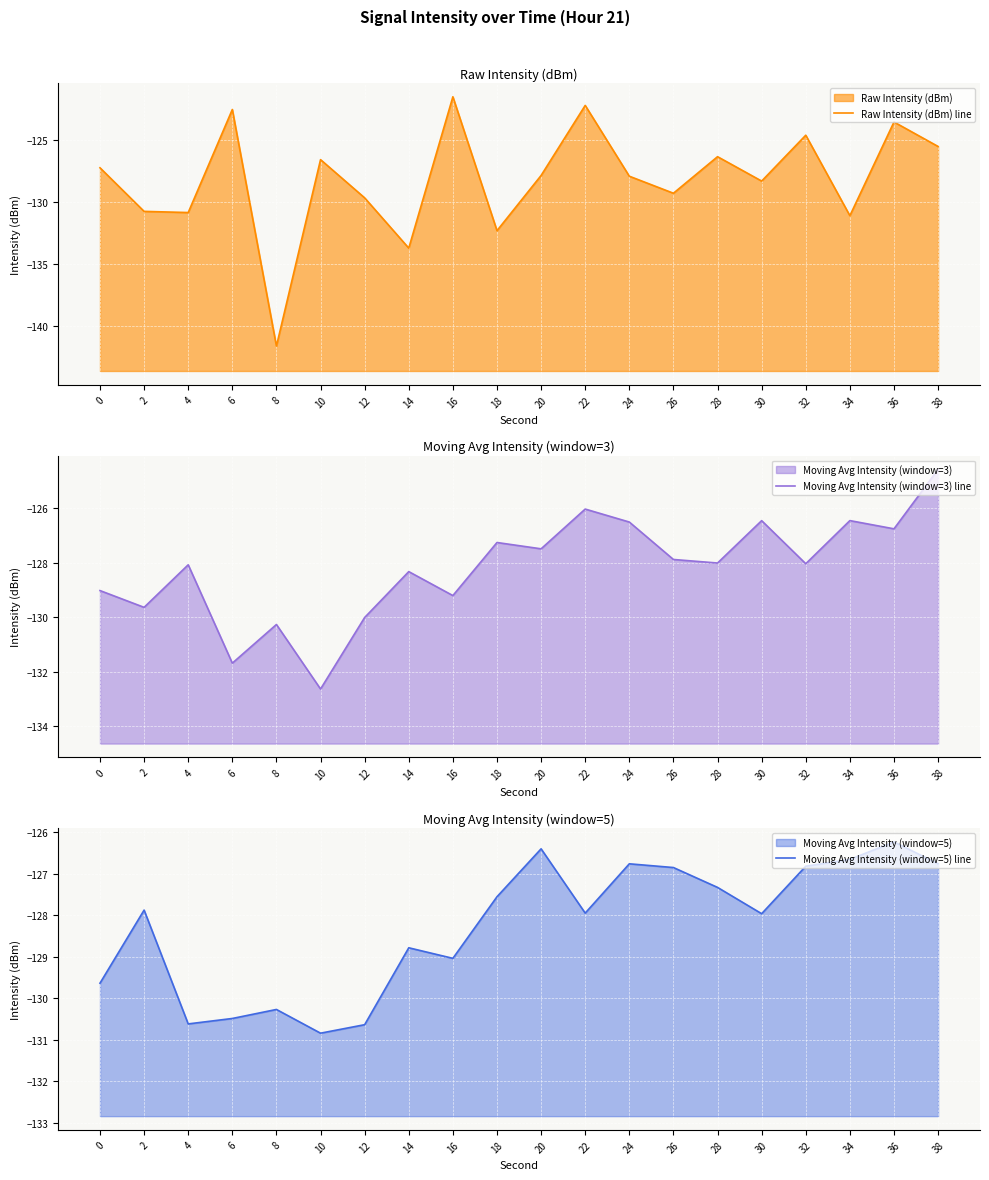

What is the difference between the highest and lowest values at 38?

2.2